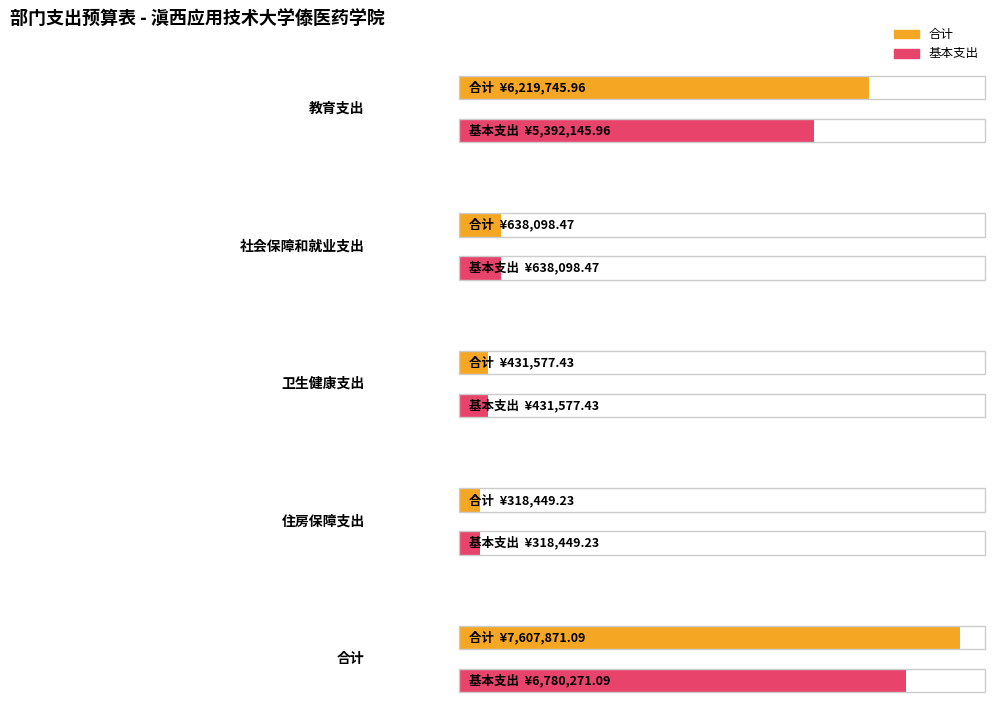

Which category has the highest value across all series?

合计